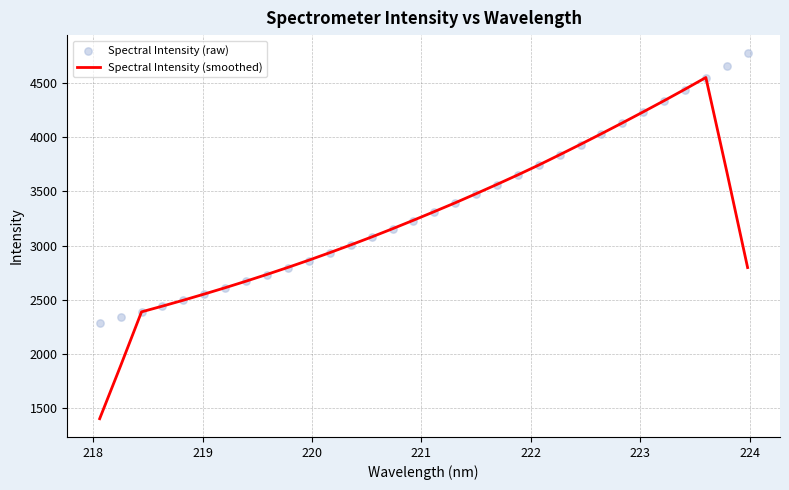

Which series has the largest Y range (max minus min)?

Spectral Intensity (smoothed)